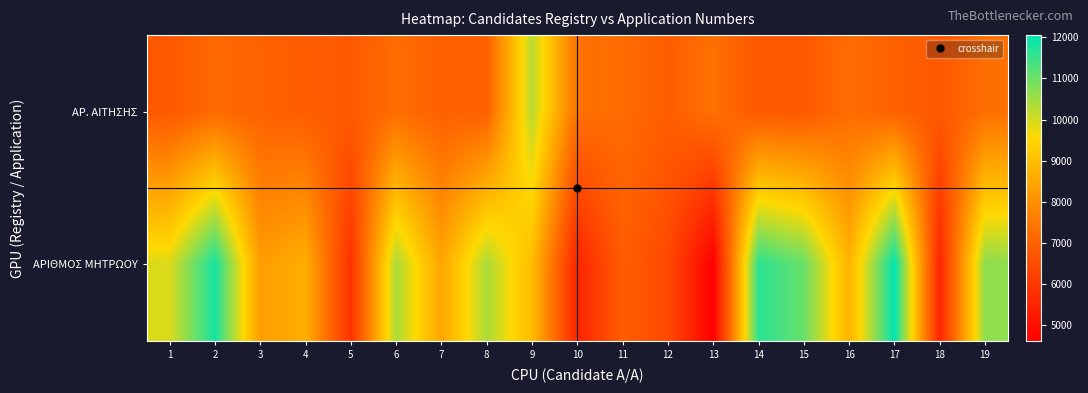

List the series in order of their overall mean, highest first.

ΑΡΙΘΜΟΣ ΜΗΤΡΩΟΥ, ΑΡ. ΑΙΤΗΣΗΣ